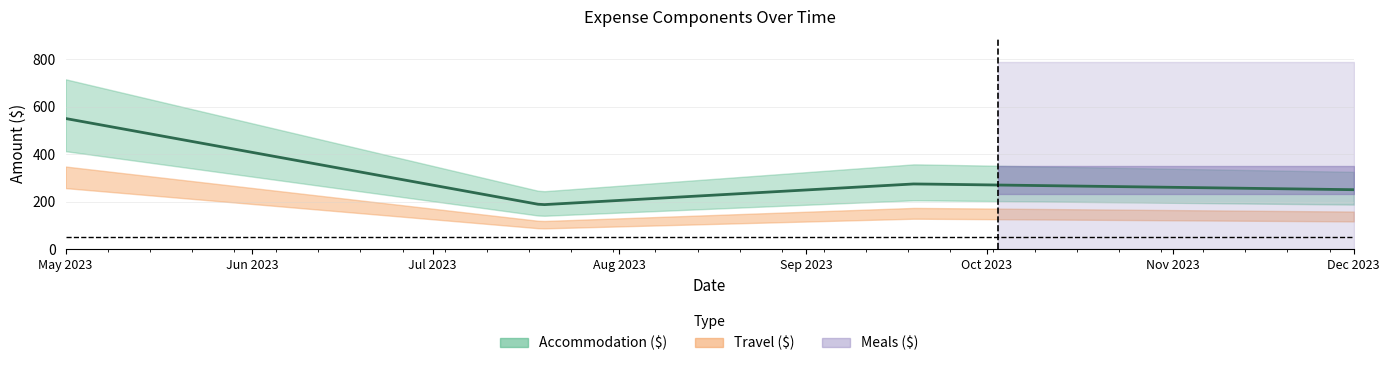

At which category does the chart reach its peak across all series?

2023-05-01